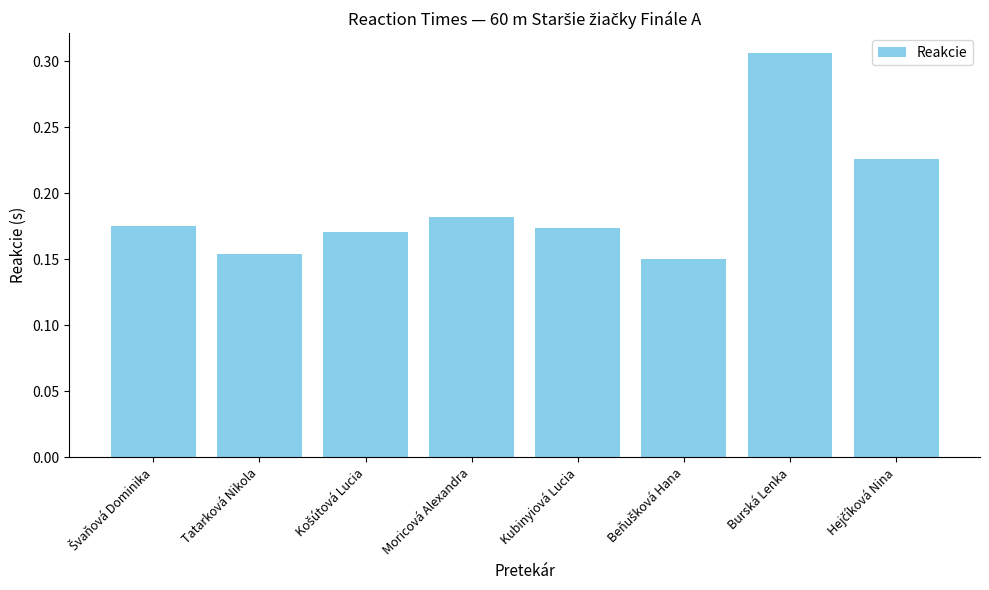

Which category has the highest value across all series?

Burská Lenka